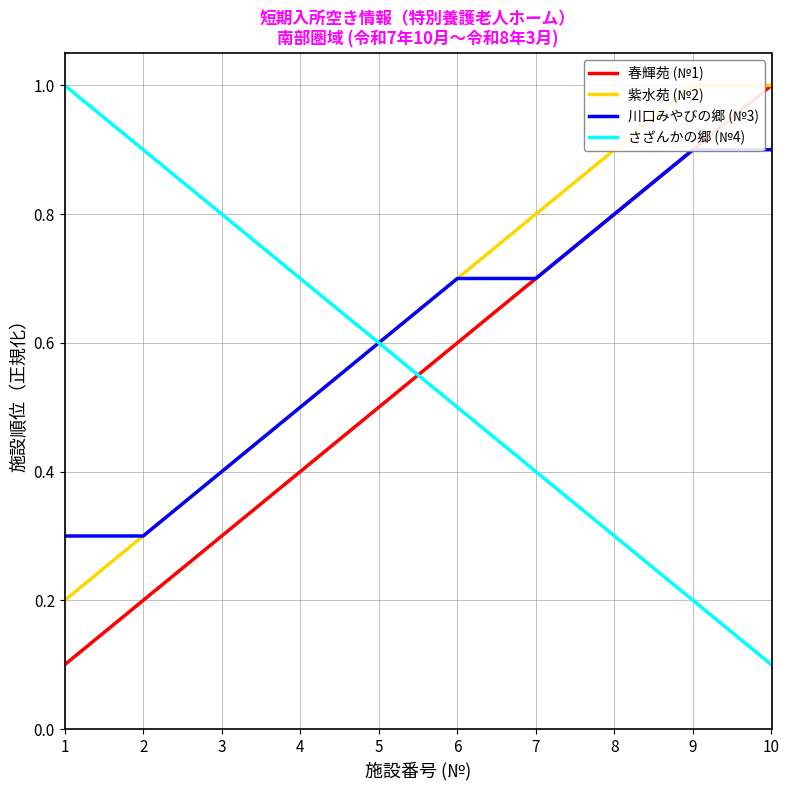

Is this an area chart (filled region under the line)?

No